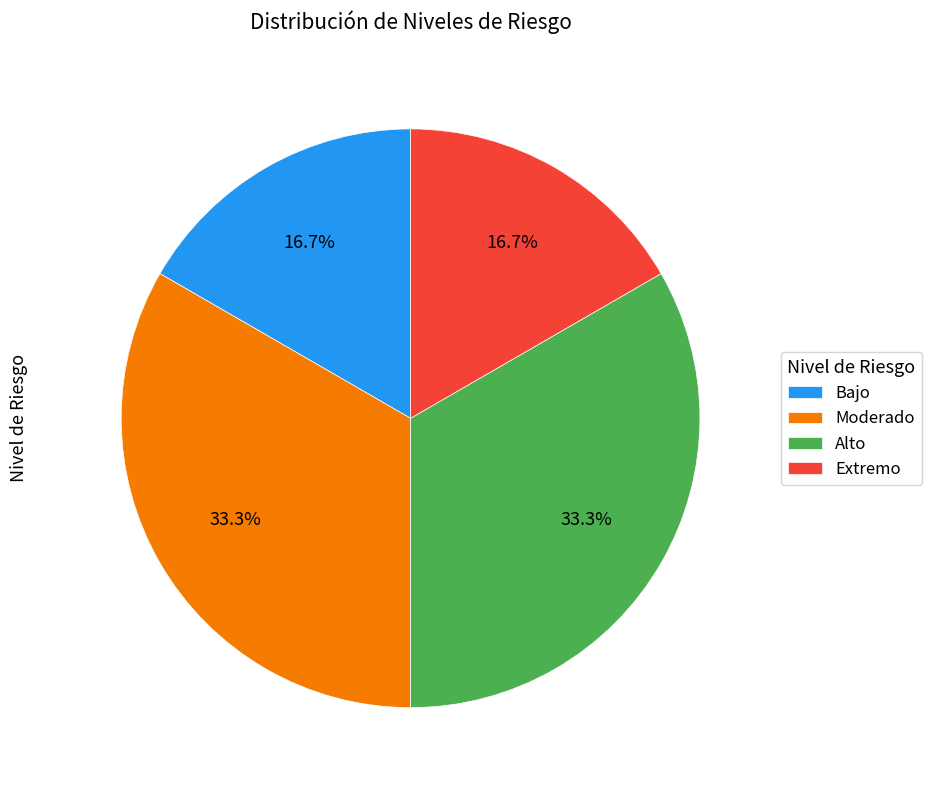

What portion of the pie excludes Alto?

66.7%